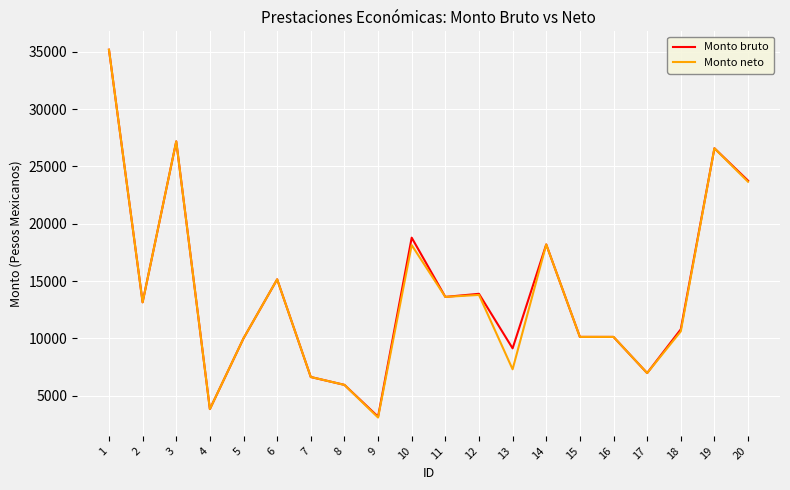

What is the sum of all Monto bruto values?

282259.2